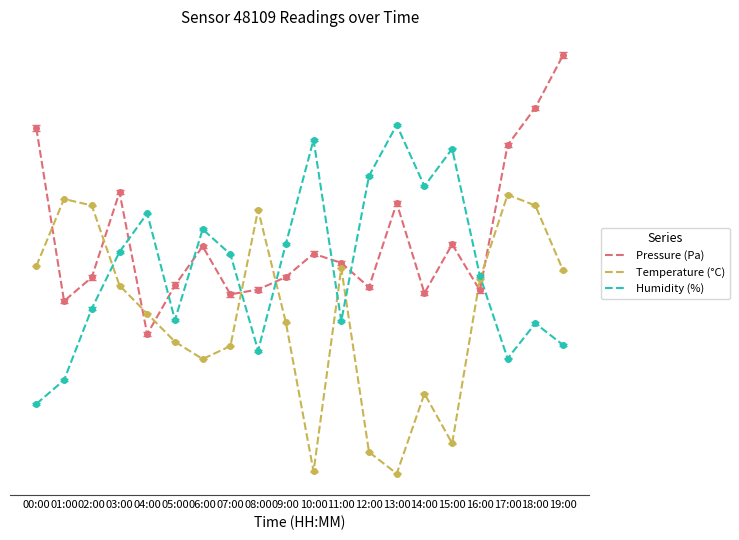

Which series ends up on top after the final intersection of Temperature (°C) and Humidity (%)?

Temperature (°C)